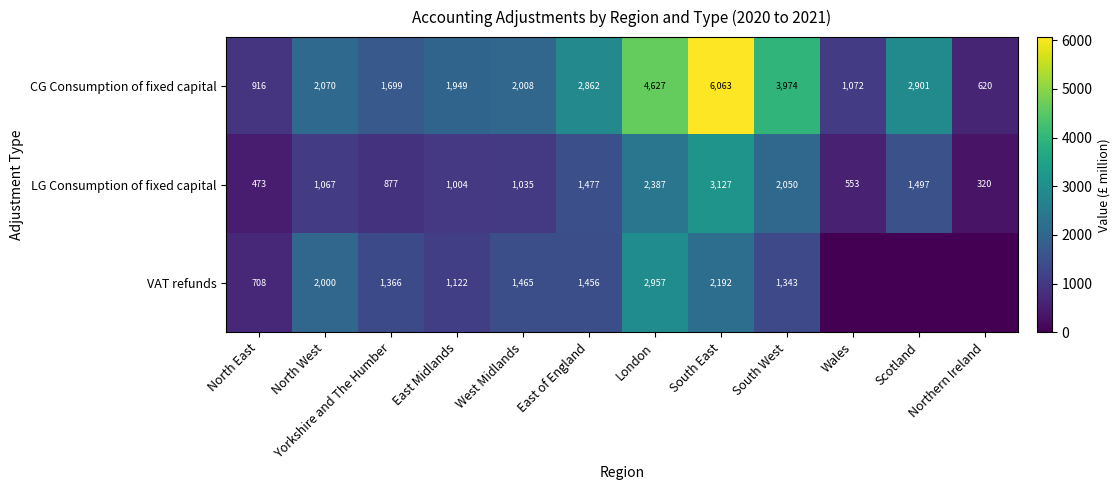

What is the total value across all series at North West?

5137